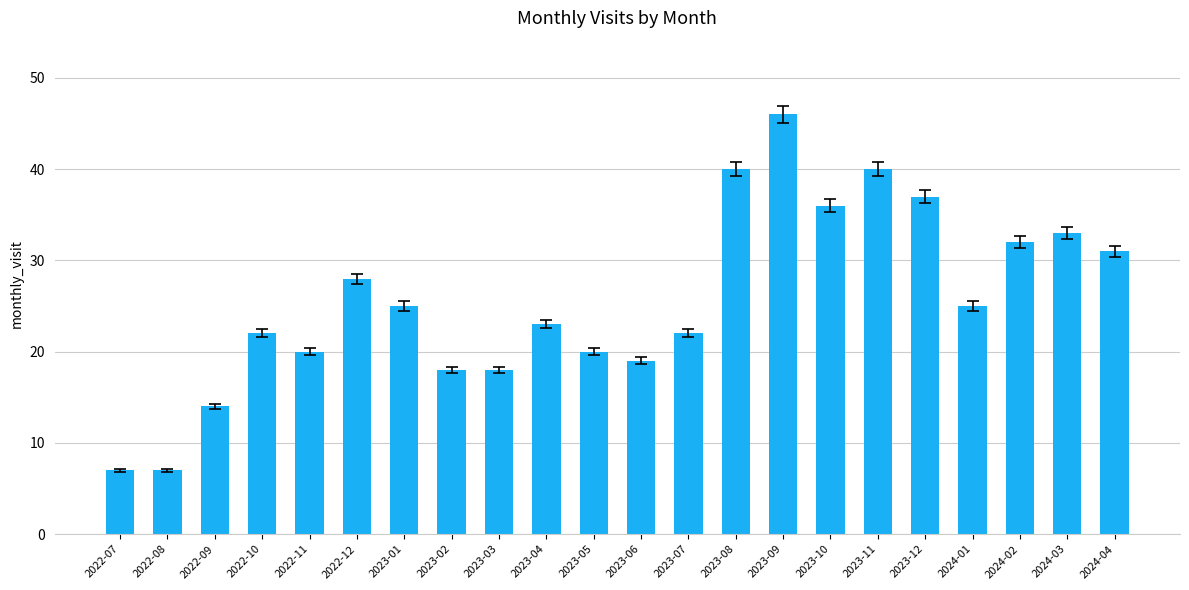

What position from the right is 2023-07?

10